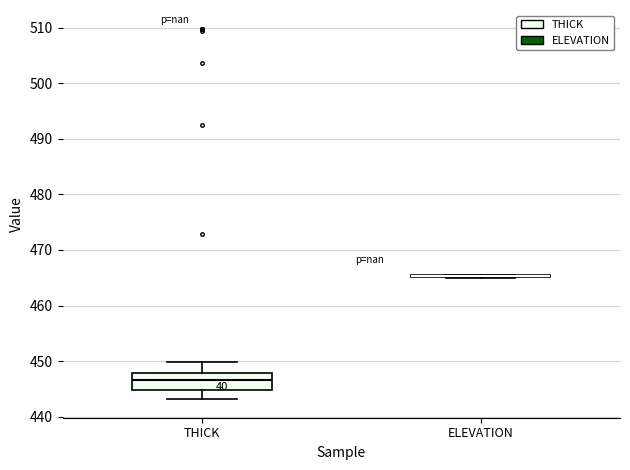

Reading left to right, read every box against the y-axis: the position of its median line, the range the box covers, and the ends of its whiskers. The values are not printed on the chart, so give them approximately, as read against the axis.

THICK: median 447, box 445 to 448, whiskers 443 to 450
ELEVATION: box collapsed to a line at 465, whiskers 465 to 465